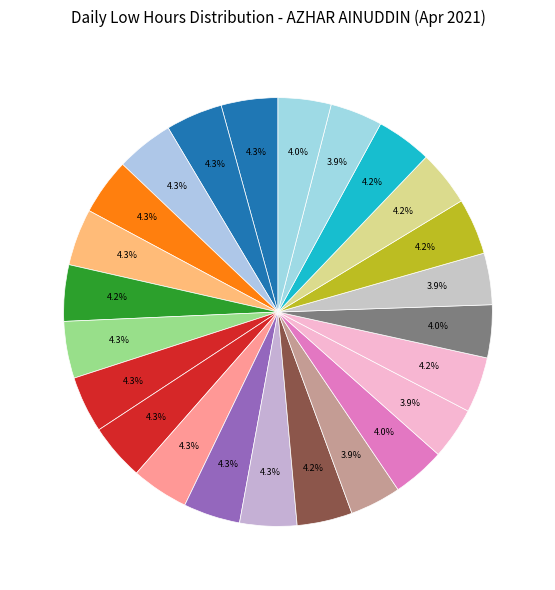

How many segments does this pie chart have?

24